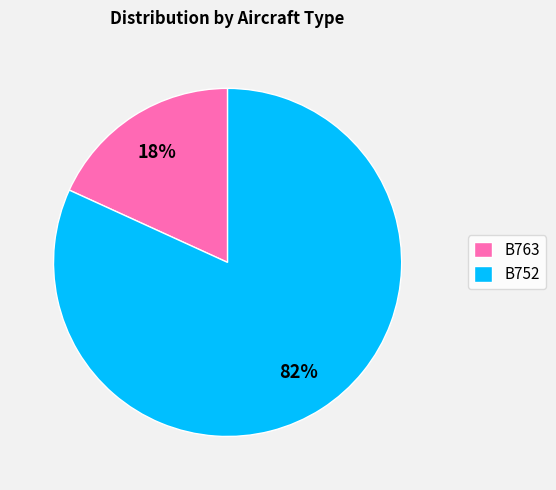

Is the sum of B752 and B763 greater than half?

Yes